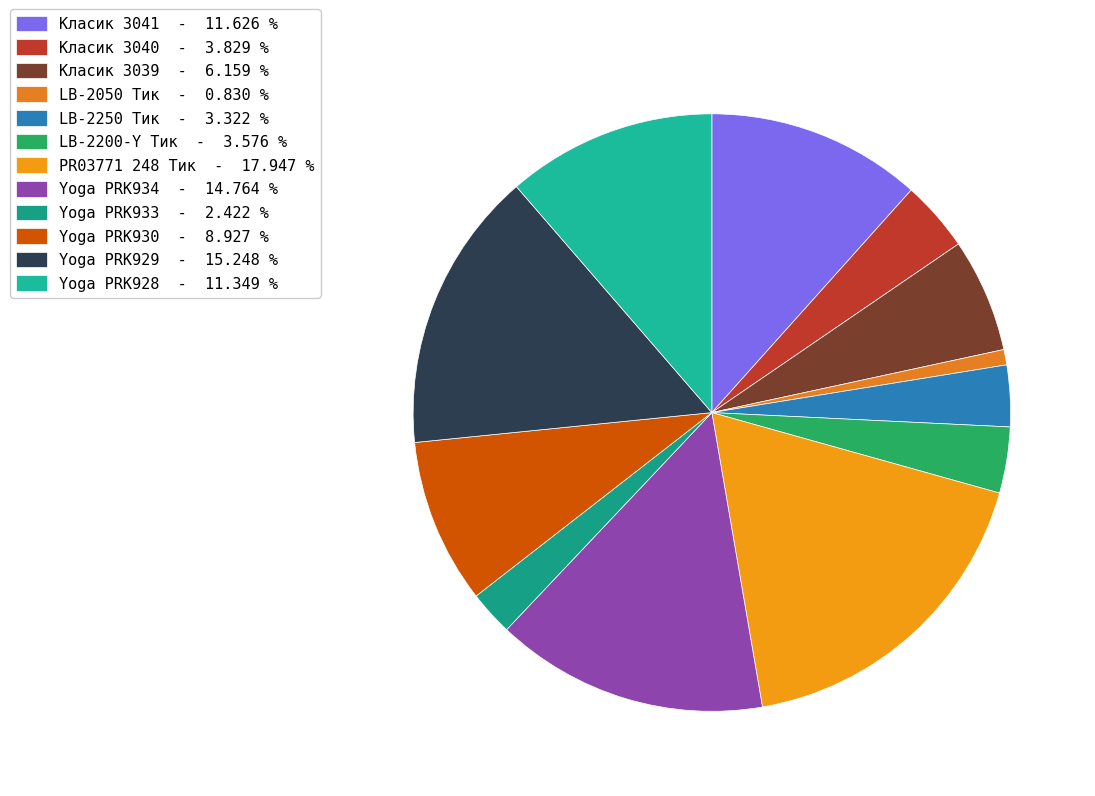

How much of the chart is everything except LB-2200-Y Тик?

96.4%